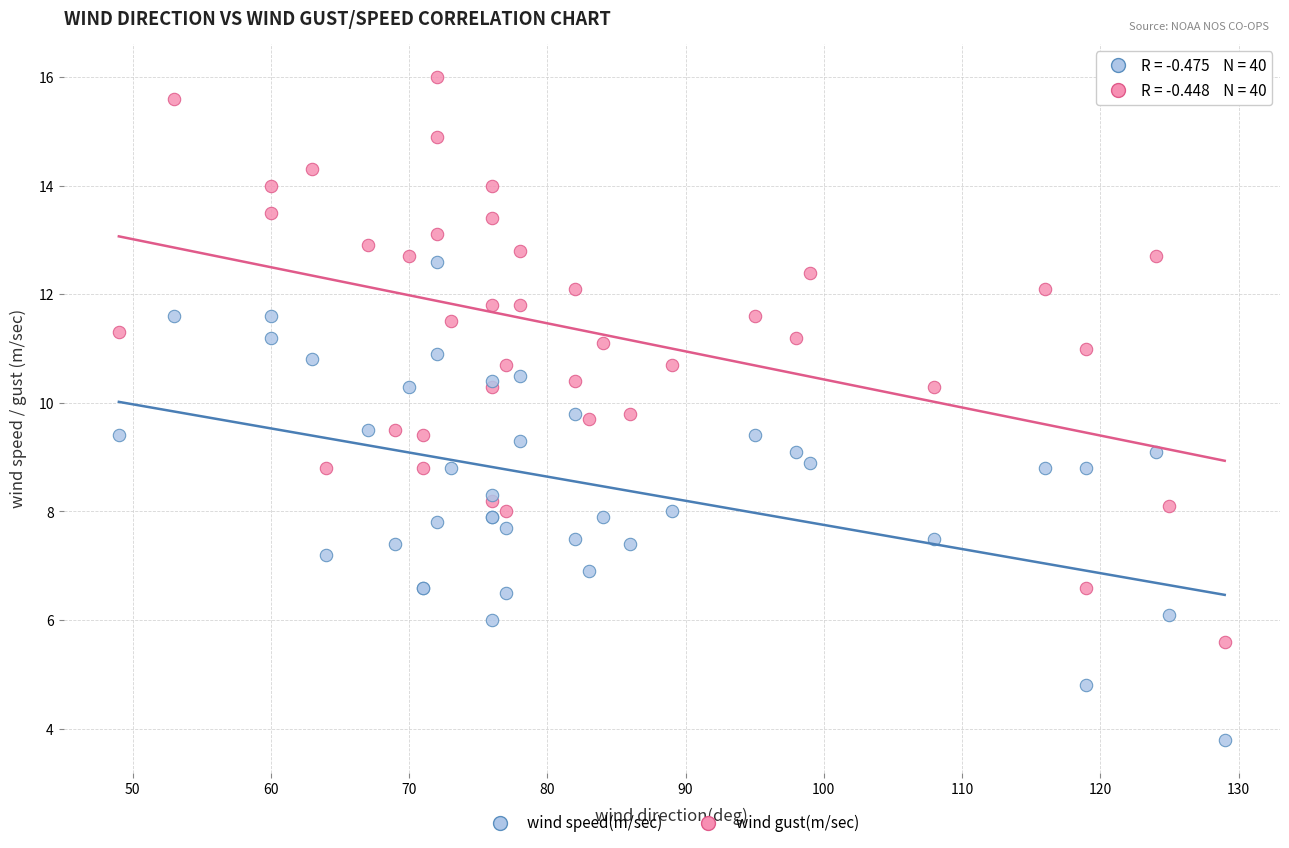

Which series reaches the minimum Y coordinate?

wind speed(m/sec)